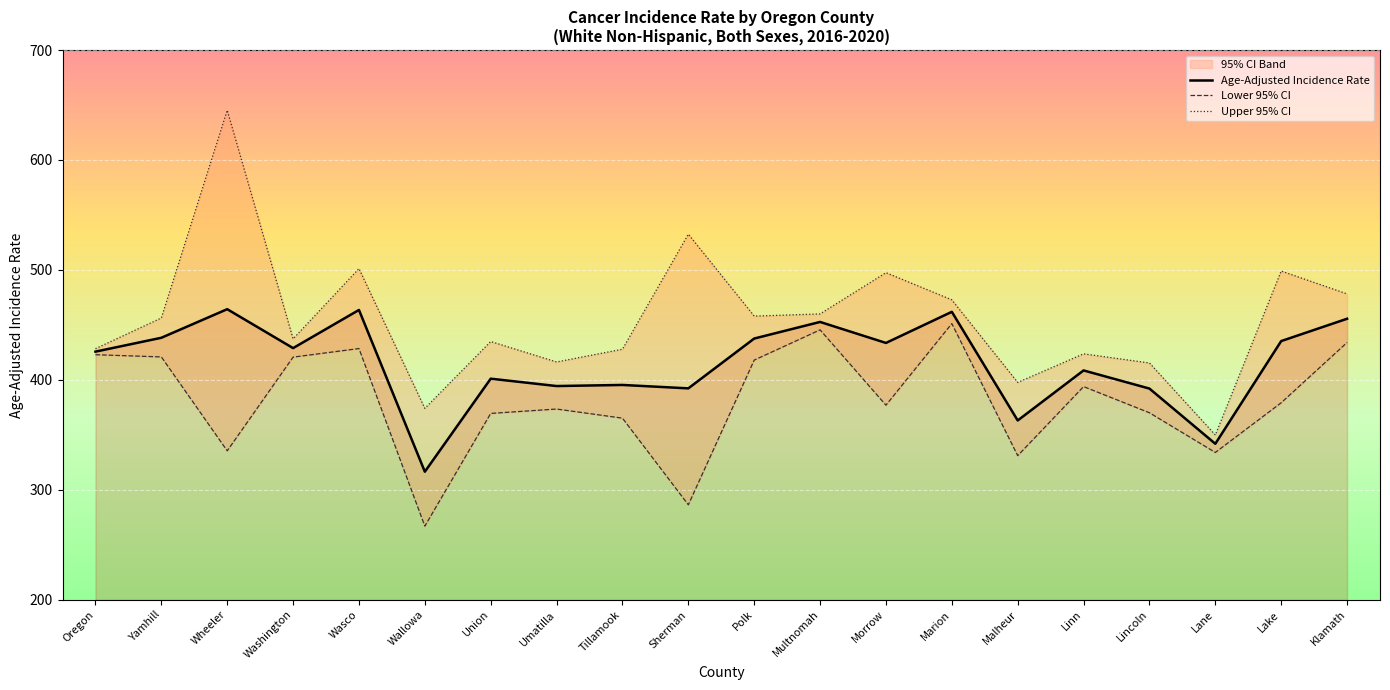

Reading right to left, list all the values displayed in this chart.

Age-Adjusted Incidence Rate: 455.6	435.3	341.9	392.1	408.6	363.1	461.9	433.6	452.7	437.6	392.3	395.4	394.4	401.1	316.5	463.6	428.9	464.3	438.3	425.7
Lower 95% CI: 434.0	379.2	334.0	370.1	393.9	331.1	451.2	377.0	445.5	418.0	286.4	365.2	373.5	369.5	267.0	428.5	420.7	335.5	420.9	422.9
Upper 95% CI: 478.2	499.0	349.9	415.4	423.7	397.7	472.8	497.5	460.0	458.0	532.5	427.9	416.3	434.9	374.1	501.2	437.3	645.2	456.3	428.4